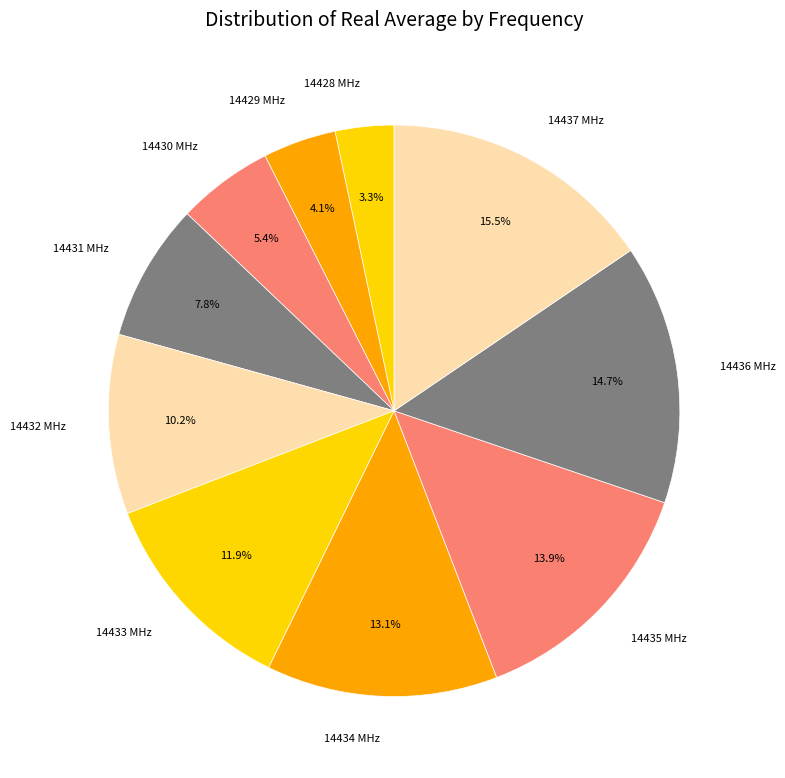

How many slices are in this pie chart?

10